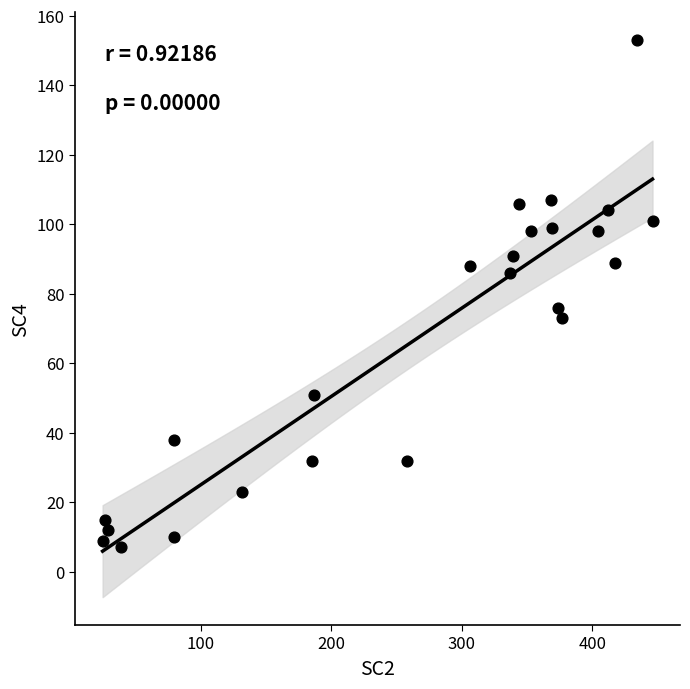

What Y value in the scatter plot is closest to 80?

76